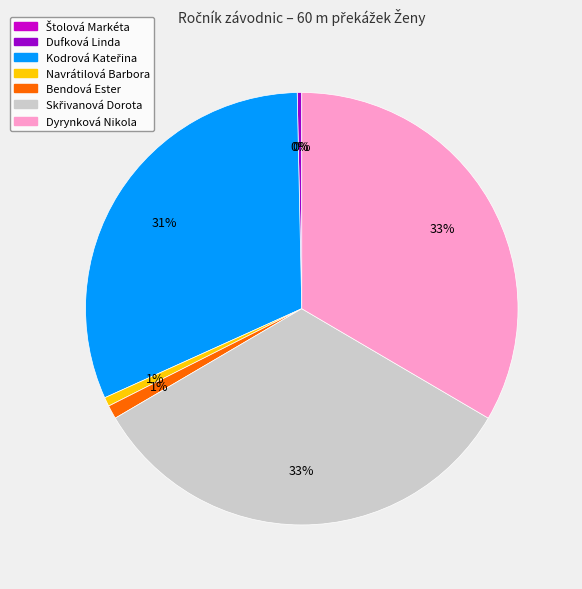

True or false: Dufková Linda accounts for 0% of the total.

True